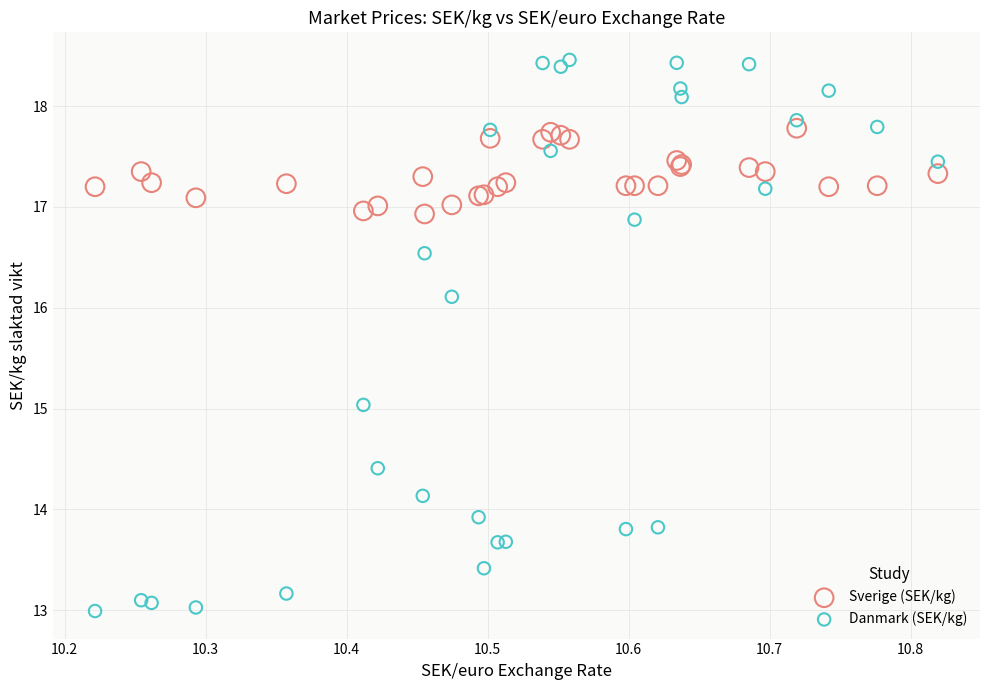

Which series reaches the maximum Y coordinate?

Danmark (SEK/kg)